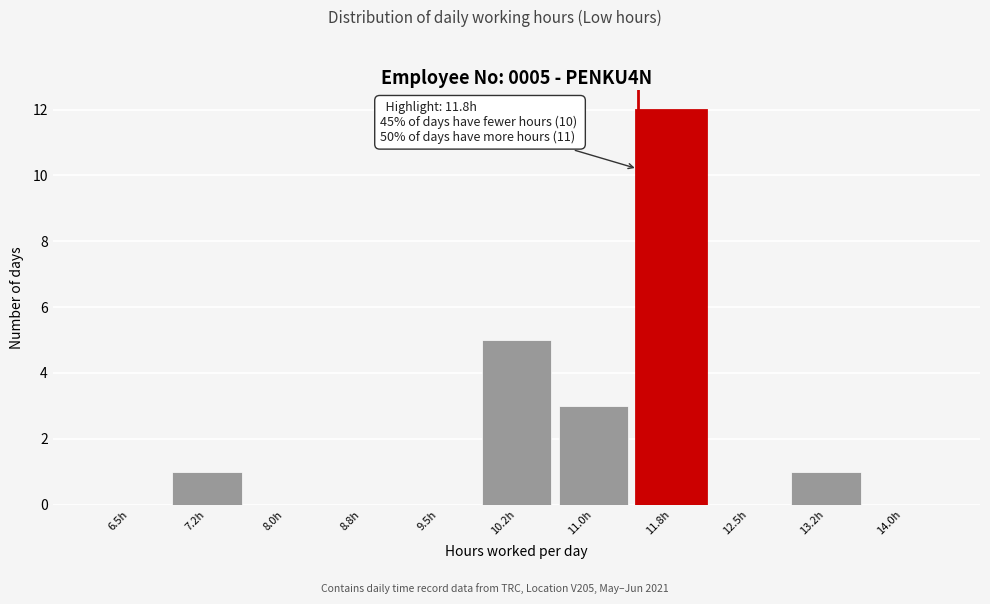

Reading left to right, what are all the values shown in this chart?

6.5h=0	7.2h=1	8.0h=0	8.8h=0	9.5h=0	10.2h=5	11.0h=3	11.8h=12	12.5h=0	13.2h=1	14.0h=0